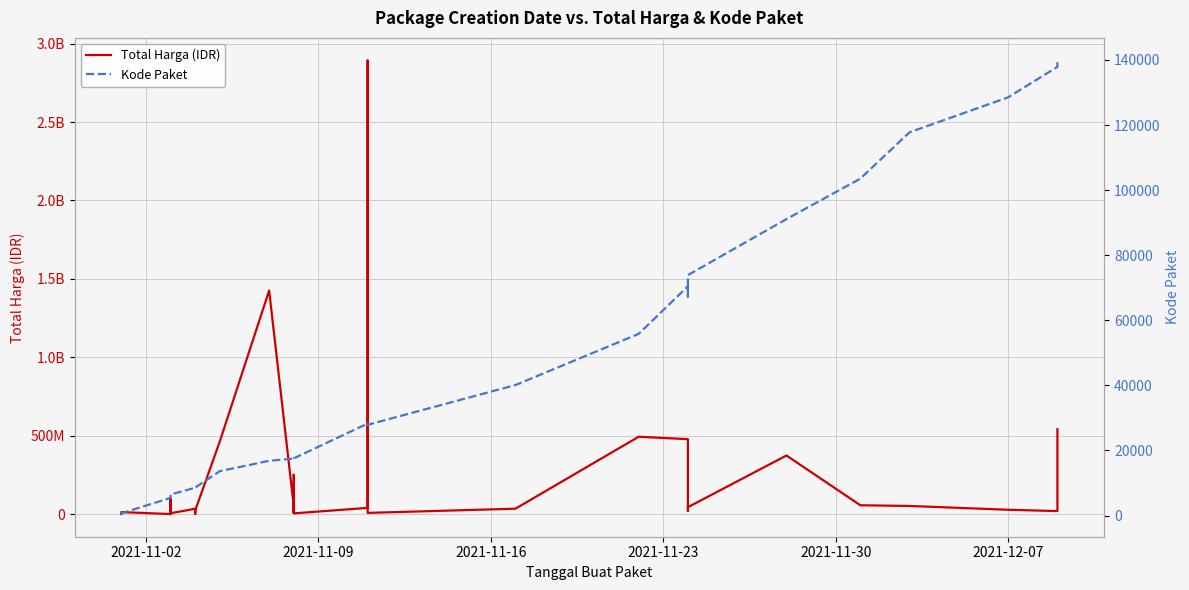

How many data points in Total Harga (IDR) are above 27412000?

17